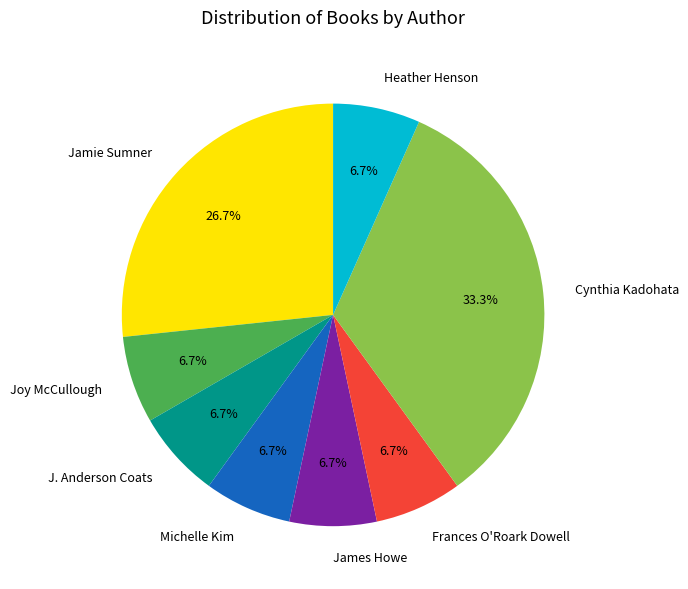

How much of the chart is everything except James Howe?

93.3%